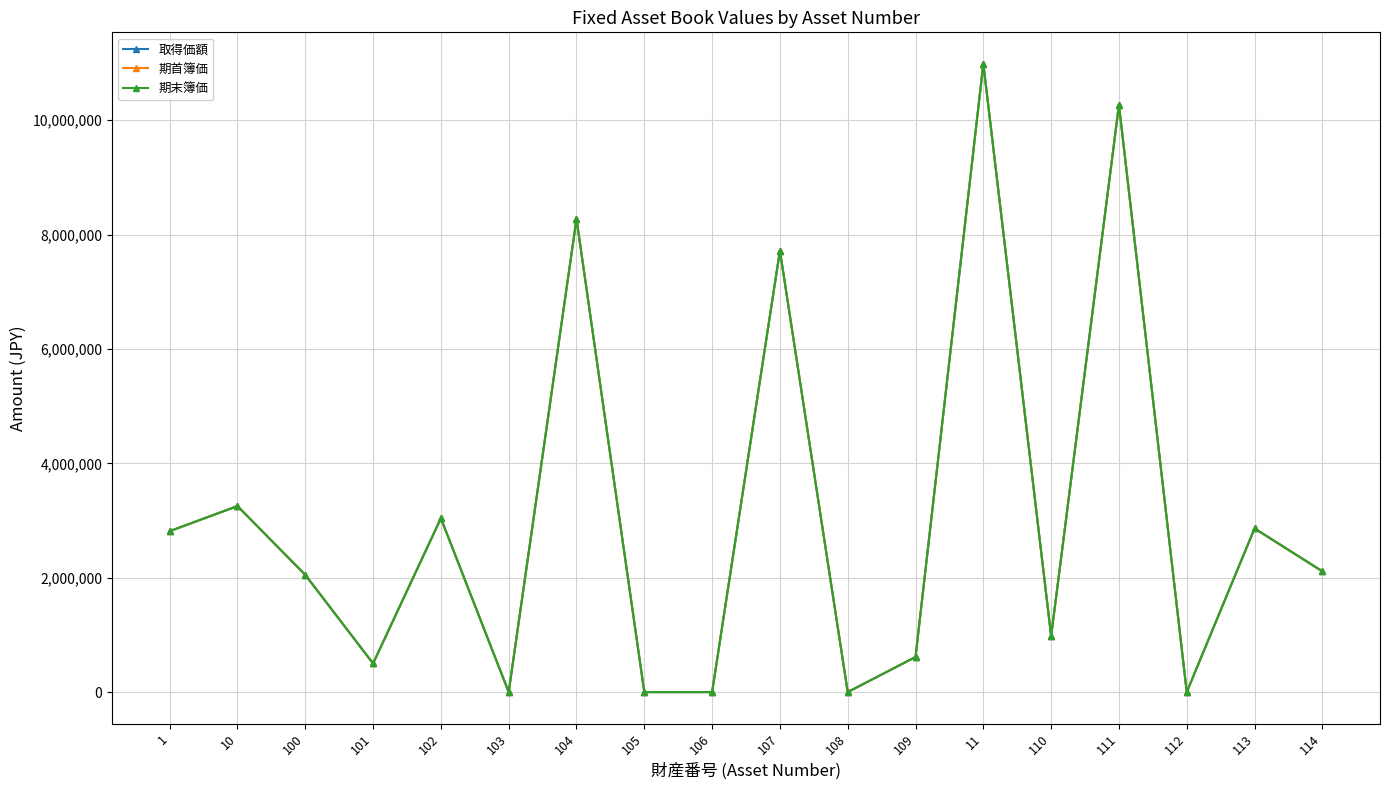

Which series has the largest total across all categories?

取得価額